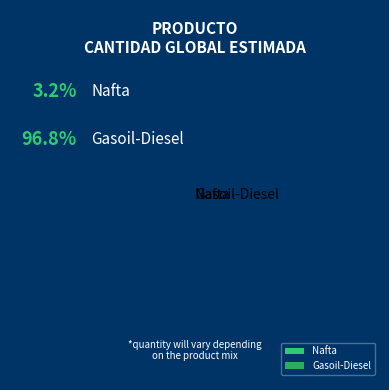

Is the sum of Gasoil-Diesel and Nafta greater than half?

Yes